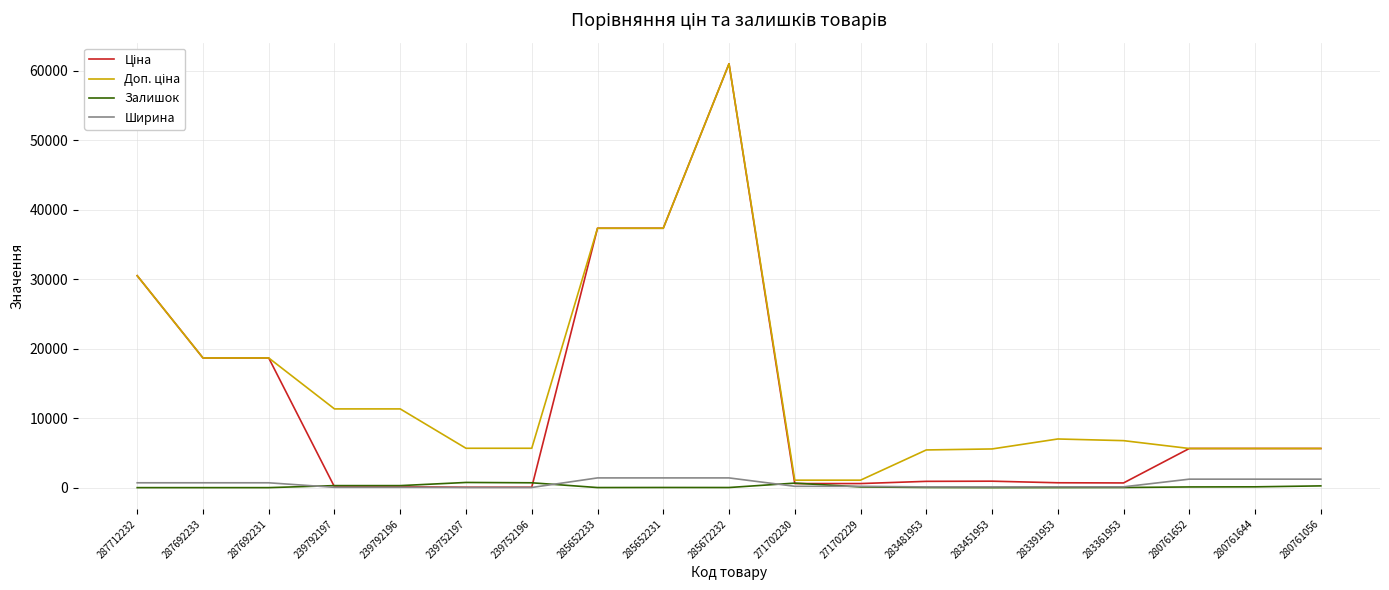

Is it true that Залишок equals 0.0 at 287692233?

True